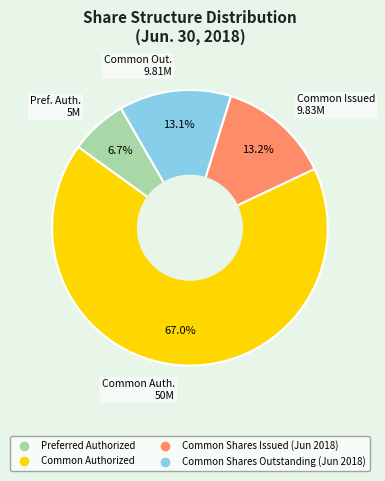

To the nearest percent, what is the difference between the largest and smallest slice percentages?

60%